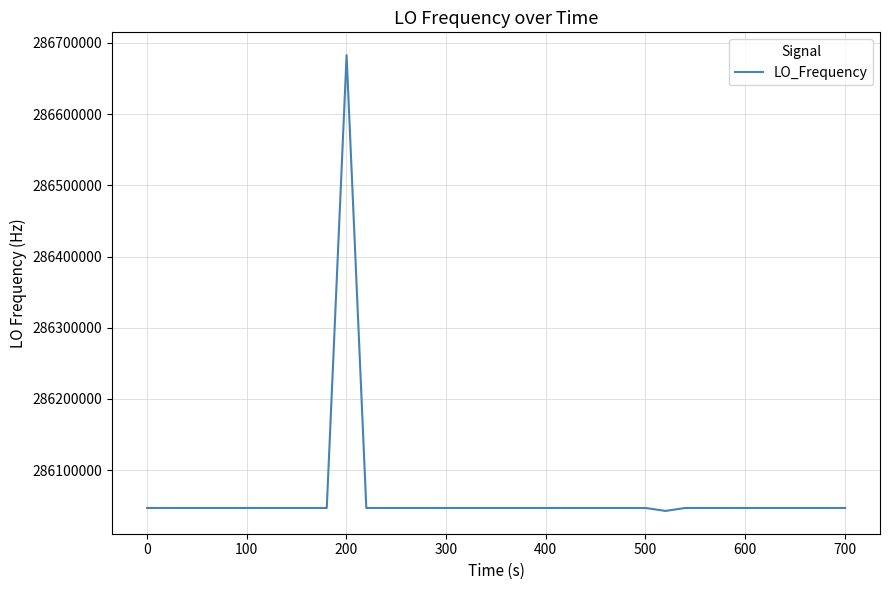

What is the greatest value displayed?

286682705.3